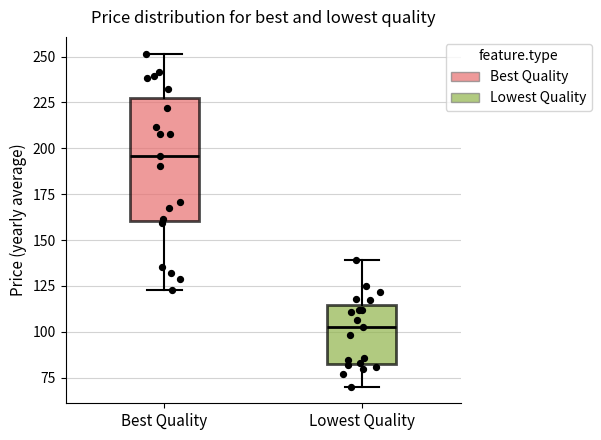

Reading left to right, transcribe this box plot: for each box, give where its median line is, the range the box spans, and where its two whiskers end, as read against the y-axis. The values are not printed on the chart, so give them approximately, as read against the axis.

Best Quality: median 195, box 160 to 225, whiskers 125 to 250
Lowest Quality: median 105, box 80 to 115, whiskers 70 to 140